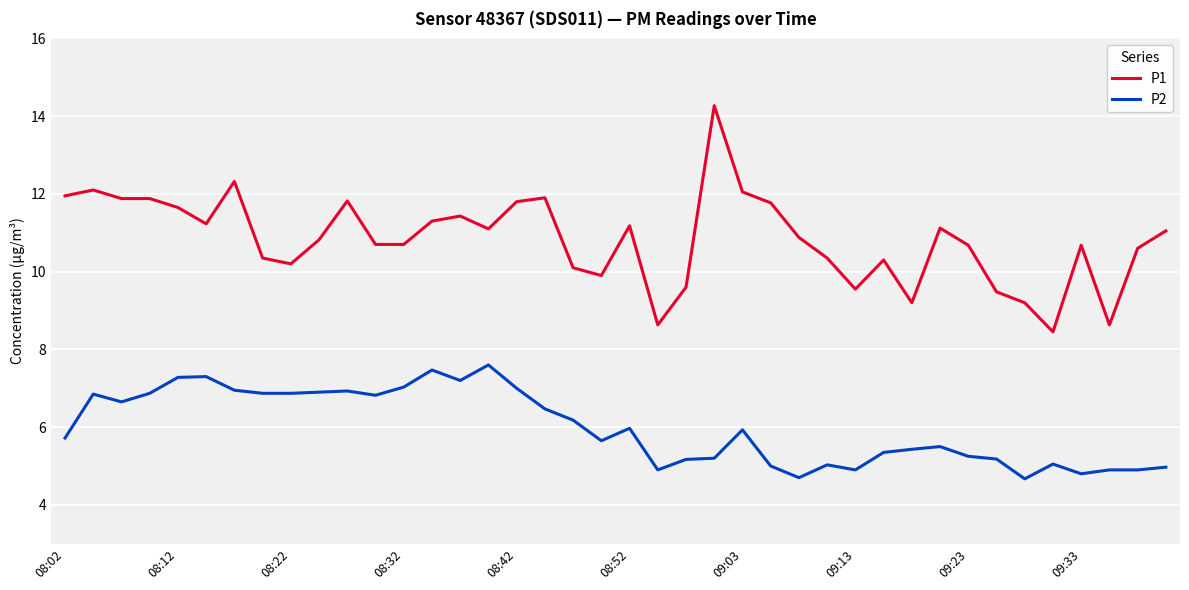

Which series has the largest total across all categories?

P1